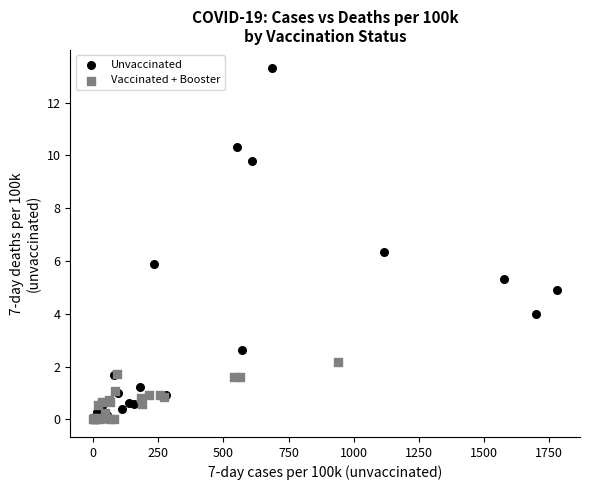

Which series has the widest spread of Y values?

Unvaccinated